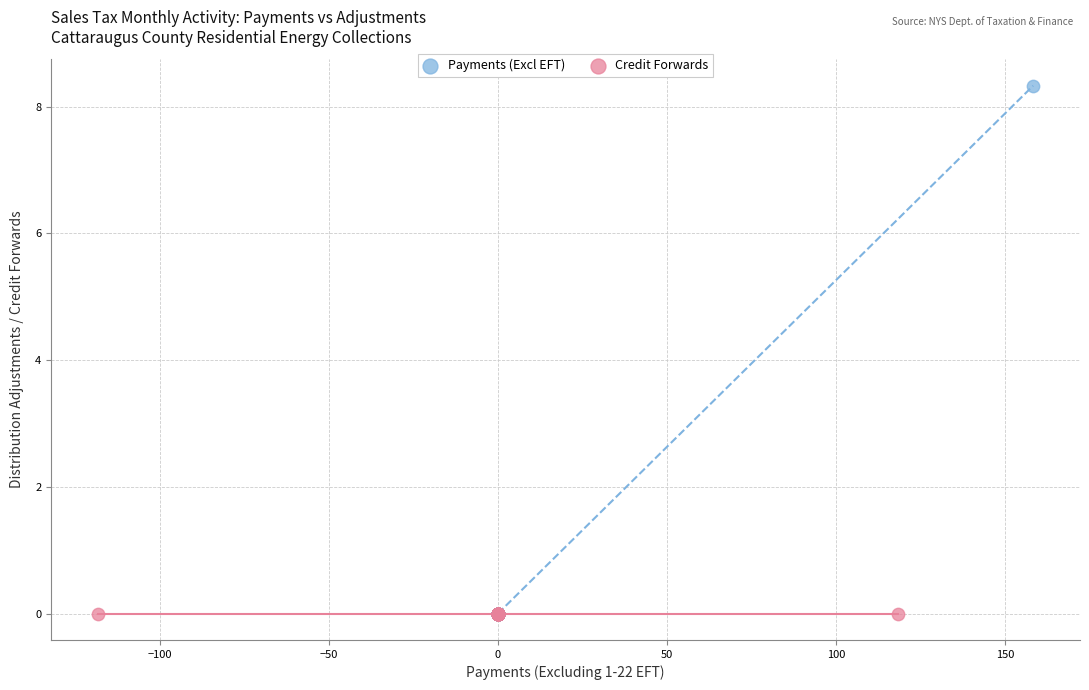

Which series contains the highest Y value?

Payments (Excl EFT)